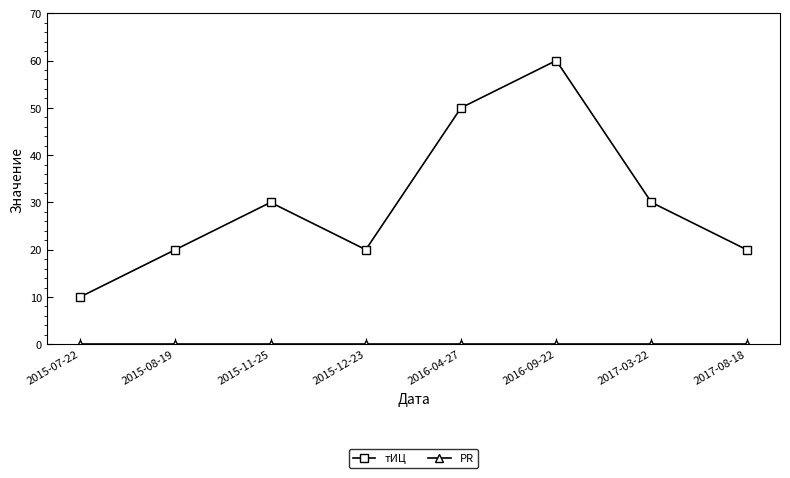

What is the average value of the тИЦ series?

30